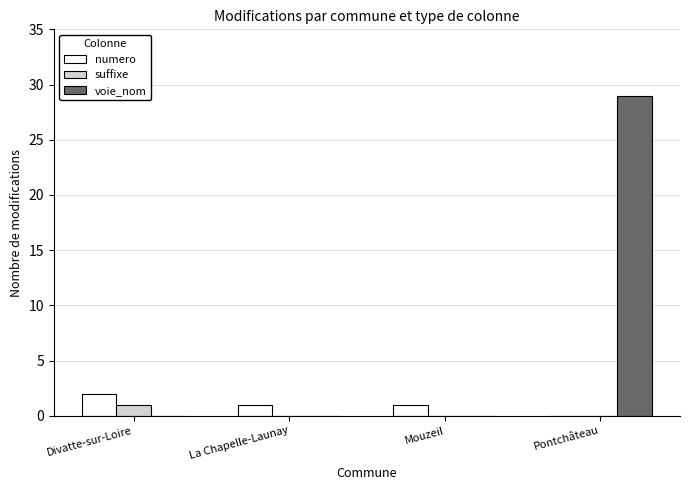

Which series has the largest total across all categories?

voie_nom